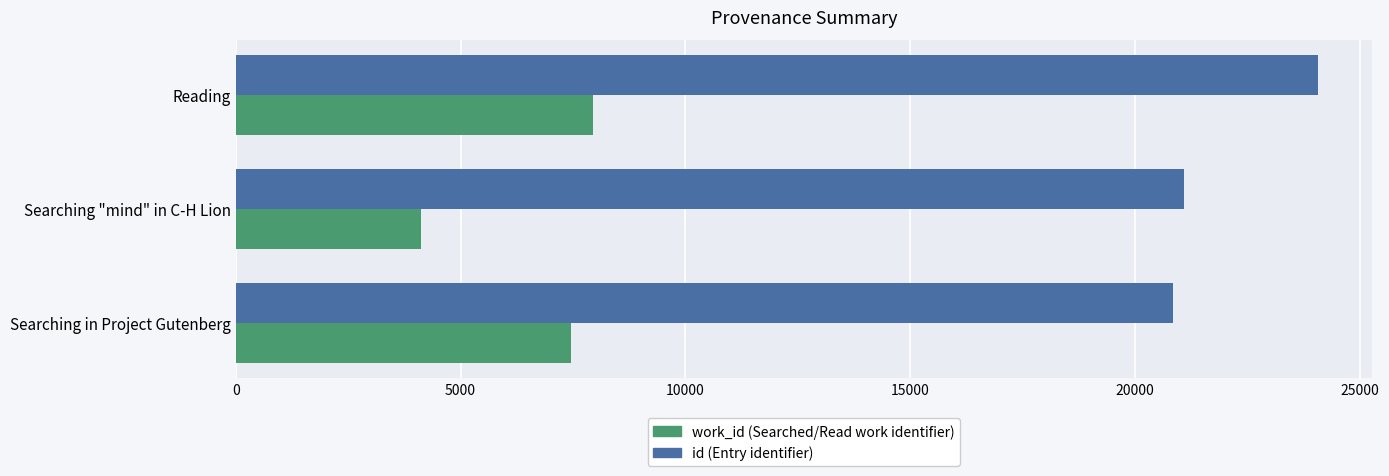

What is the difference between the highest and lowest values at Searching in Project Gutenberg?

13389